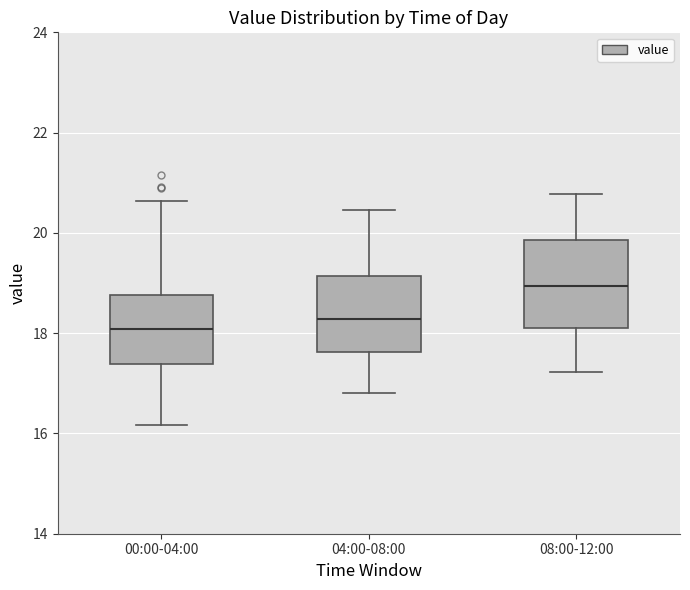

Reading left to right, read every box against the y-axis: the position of its median line, the range the box covers, and the ends of its whiskers. The values are not printed on the chart, so give them approximately, as read against the axis.

00:00-04:00: median 18.0, box 17.4 to 18.8, whiskers 16.2 to 20.6
04:00-08:00: median 18.2, box 17.6 to 19.2, whiskers 16.8 to 20.4
08:00-12:00: median 19.0, box 18.2 to 19.8, whiskers 17.2 to 20.8